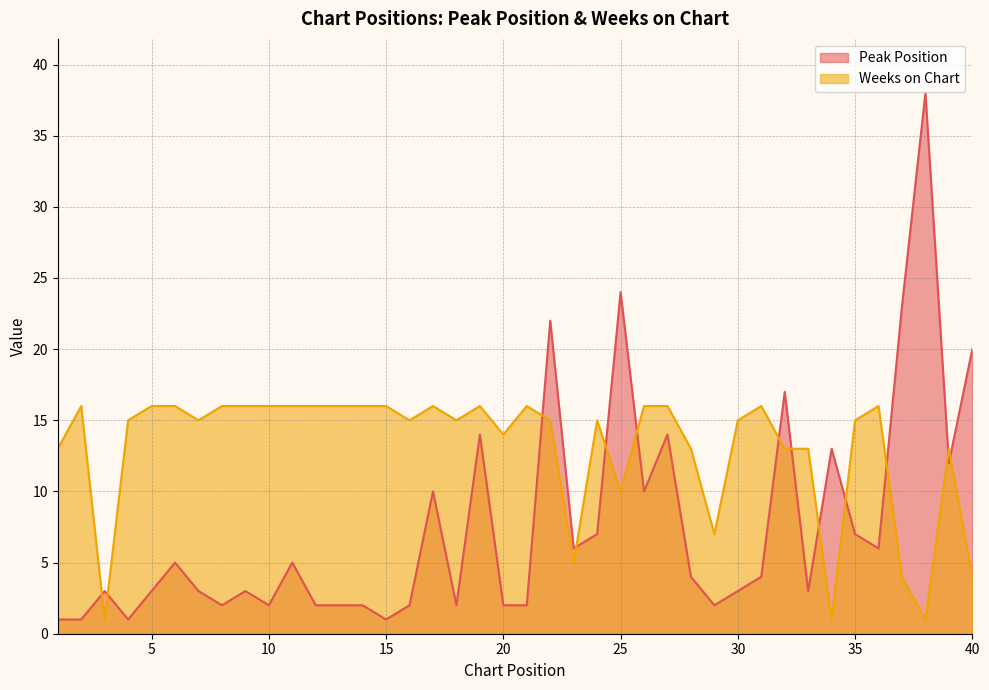

Between 7 and 14, which series saw the biggest shift?

Peak Position